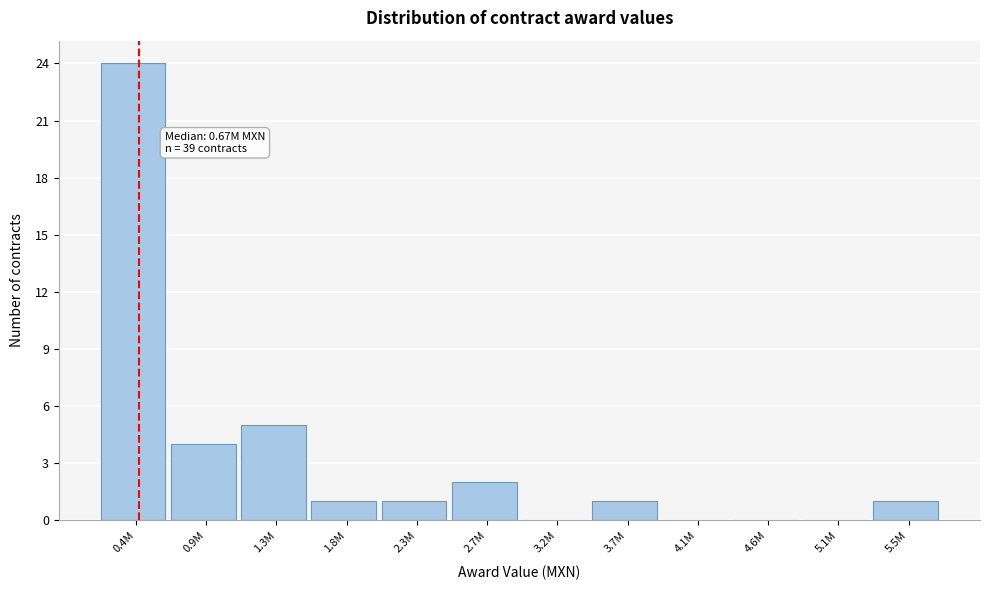

Reading left to right, extract all data points from this chart.

0.4M=24	0.9M=4	1.3M=5	1.8M=1	2.3M=1	2.7M=2	3.2M=0	3.7M=1	4.1M=0	4.6M=0	5.1M=0	5.5M=1